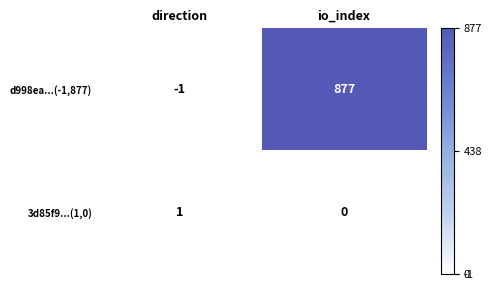

Reading left to right, extract all data points from this chart.

d998ea...(-1,877): direction=-1	io_index=877
3d85f9...(1,0): direction=1	io_index=0